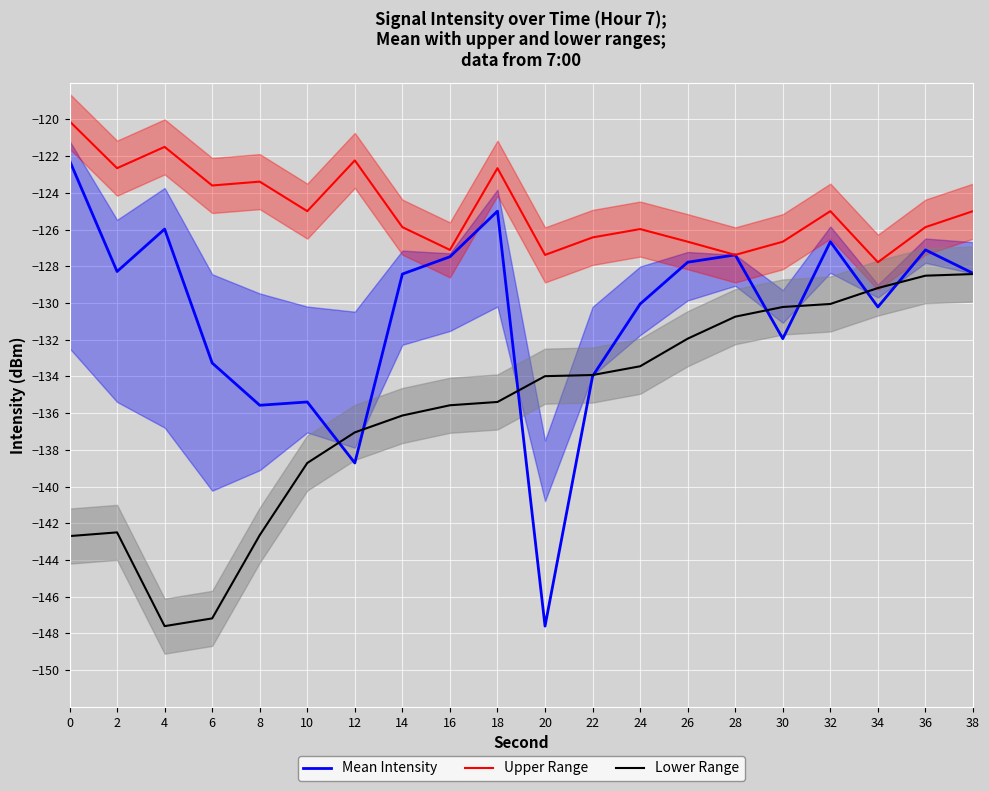

Where is the first local maximum for Mean Intensity?

4